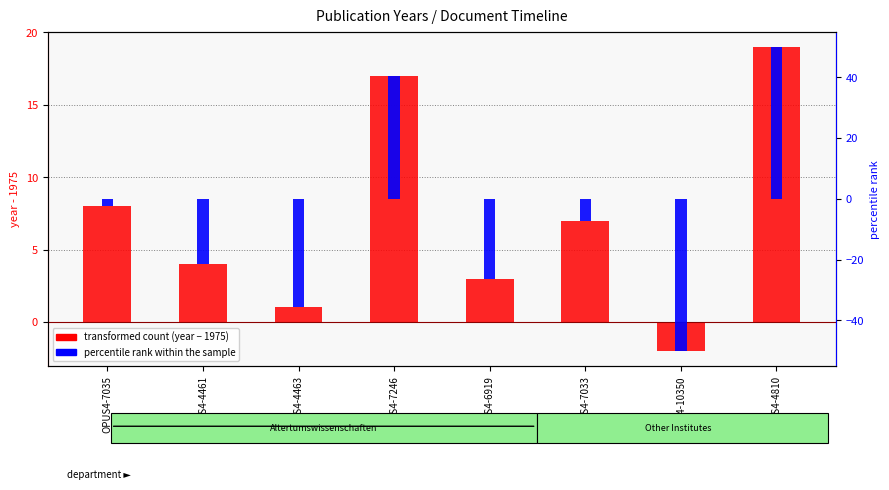

Which category has the lowest value in the percentile rank within the sample series?

OPUS4-10350